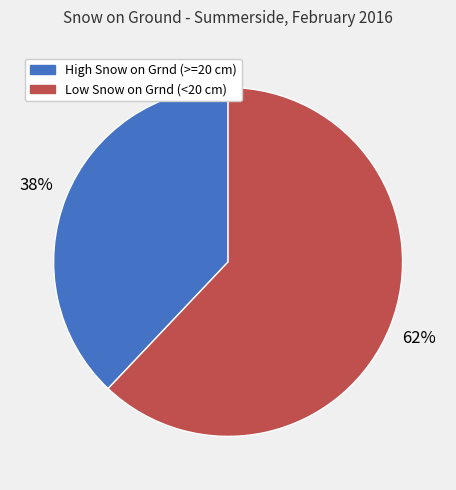

To the nearest percent, what is the average slice percentage?

50%